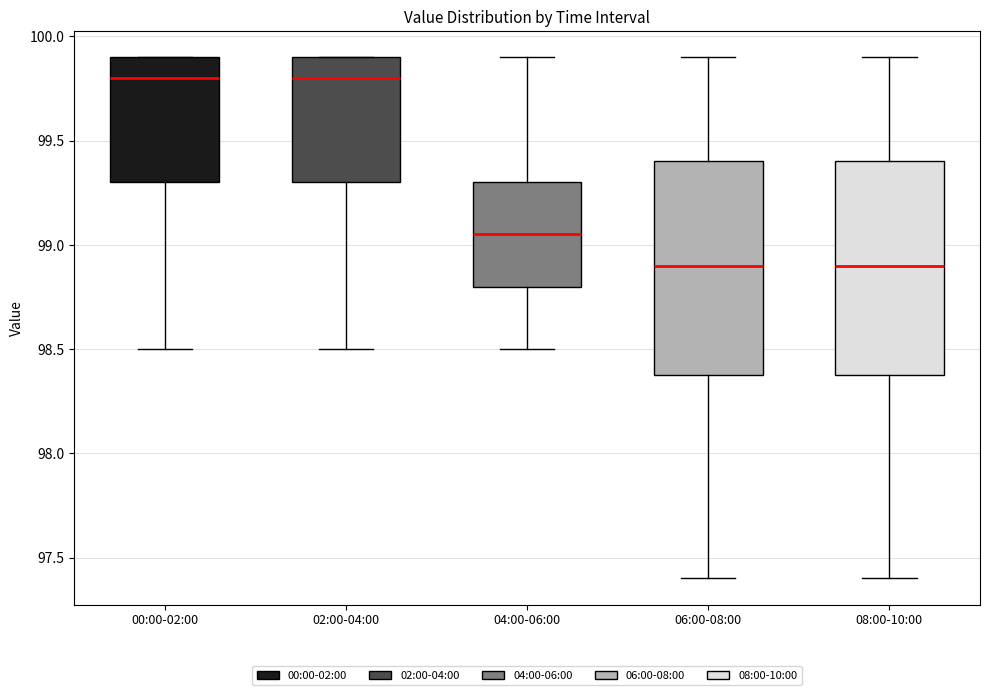

Where is the upper edge of the box for 08:00-10:00 on the y-axis? The values are not printed on the chart, so give them approximately, as read against the axis.

99.40